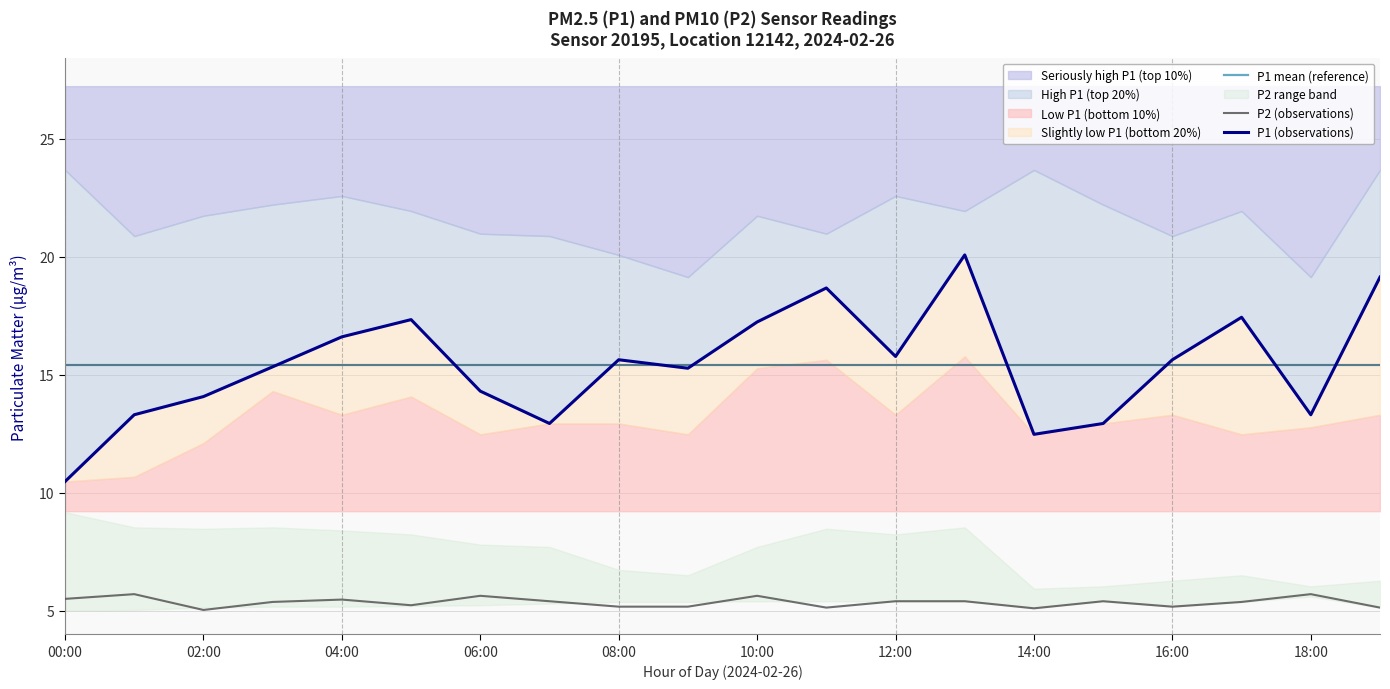

What is the average value of the P1 mean (reference) series?

15.4